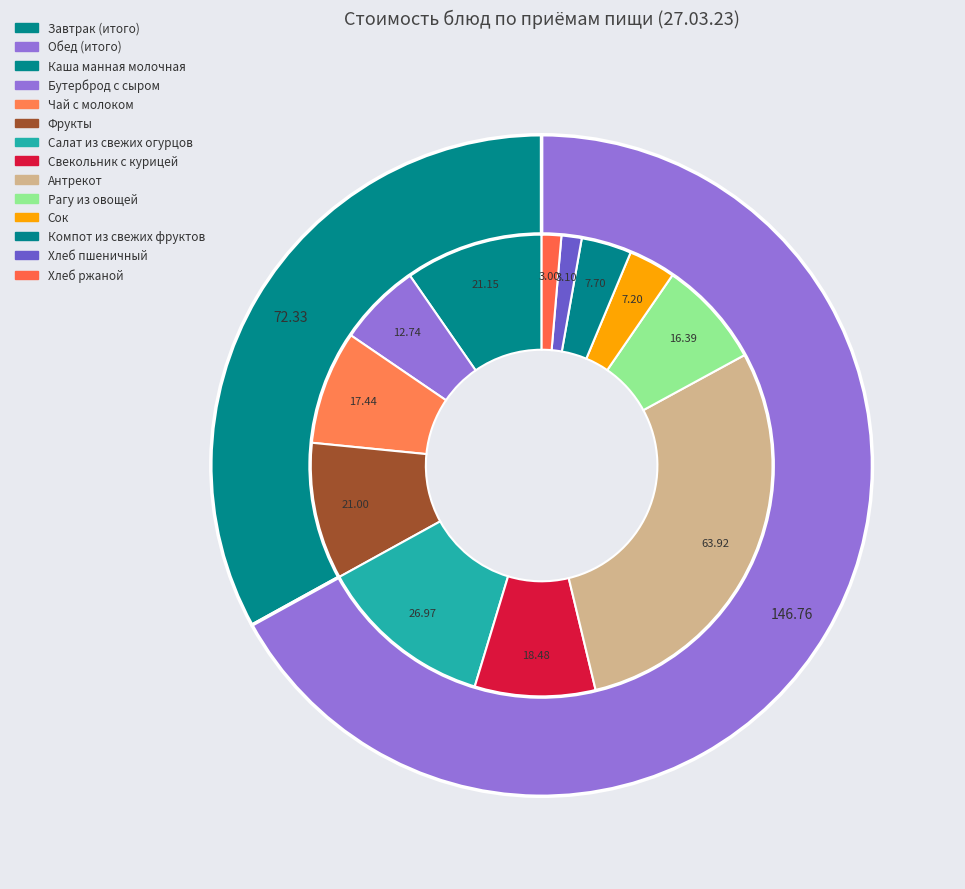

Which has a higher value, Компот из свежих фруктов or Бутерброд с сыром?

Бутерброд с сыром